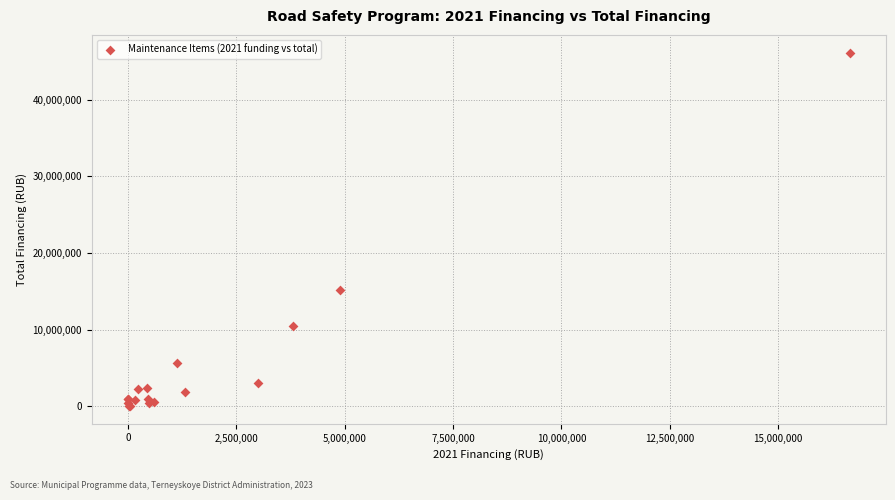

What Y value in the scatter plot is closest to 23099714?

15206200.1